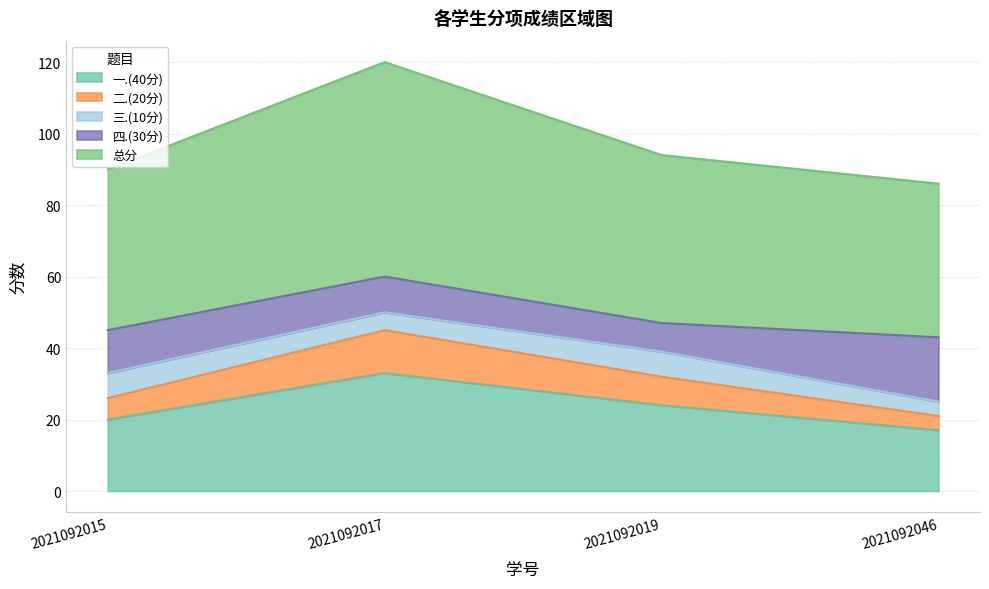

How many data points in 二.(20分) are less than 32?

2